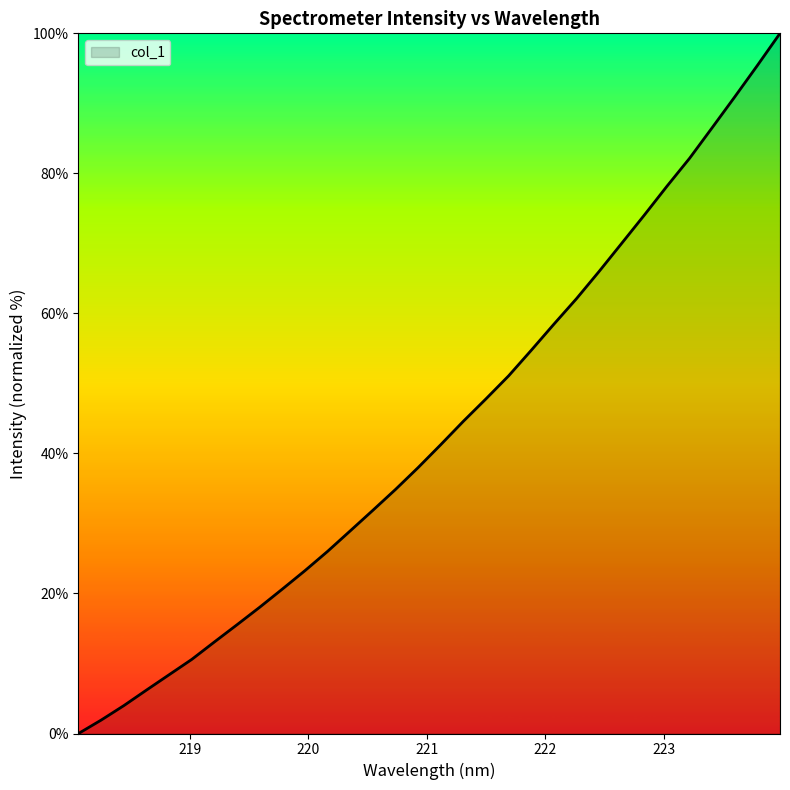

What is the difference between the maximum and minimum values?

100.0